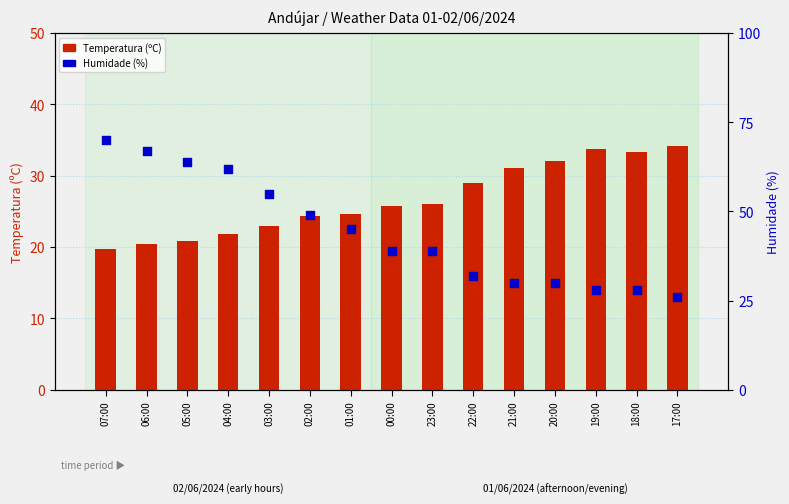

What are all the series names shown in the legend?

Temperatura (ºC), Humidade (%)